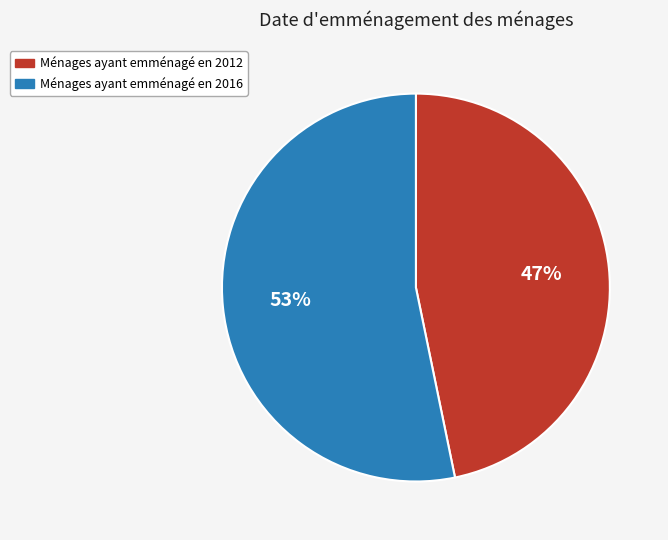

Is there any slice that represents more than half of the pie?

Yes